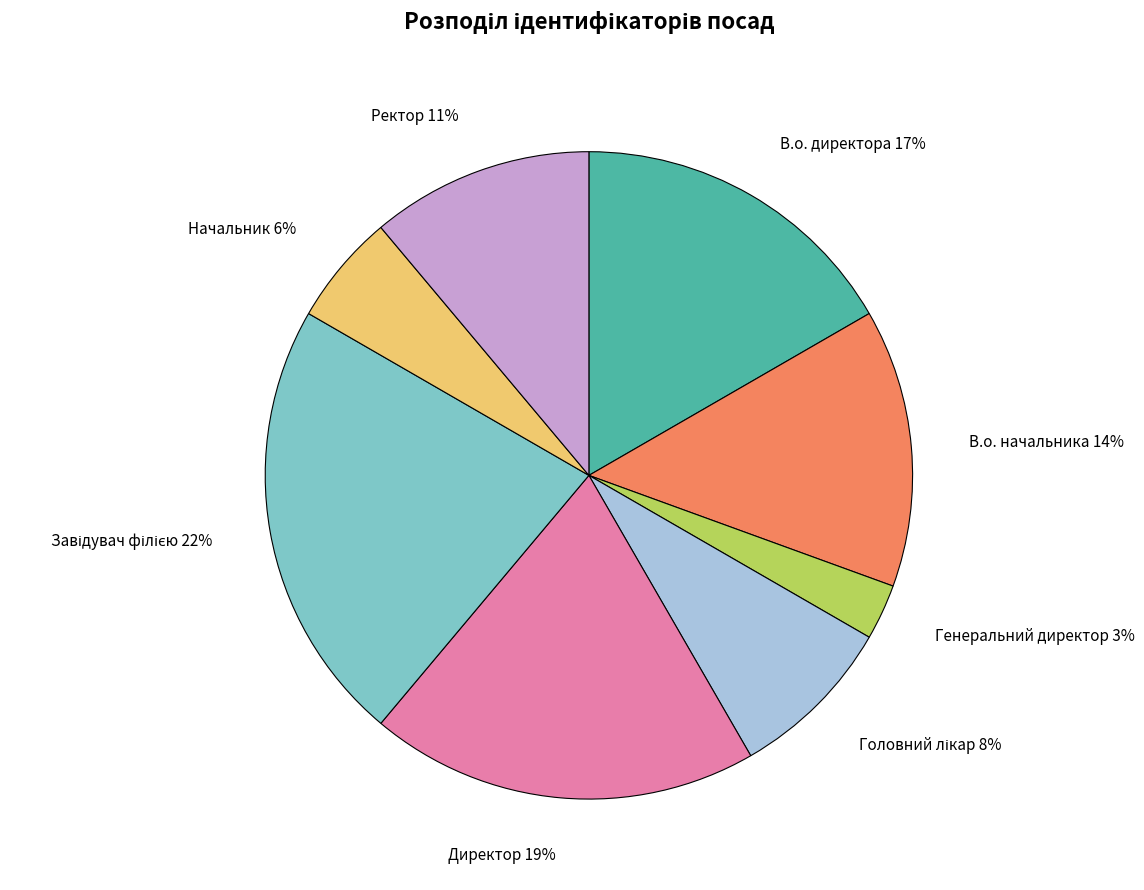

Which category has the smallest portion of the pie?

Генеральний директор